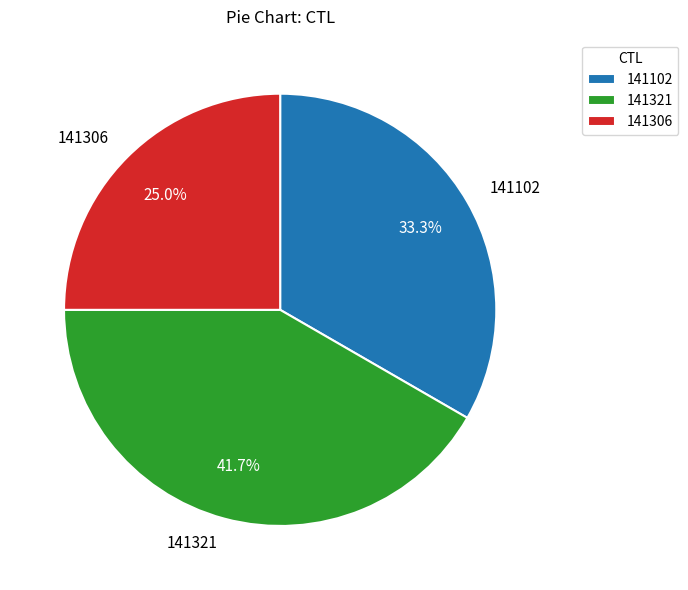

Which category has the biggest portion of the pie?

141321